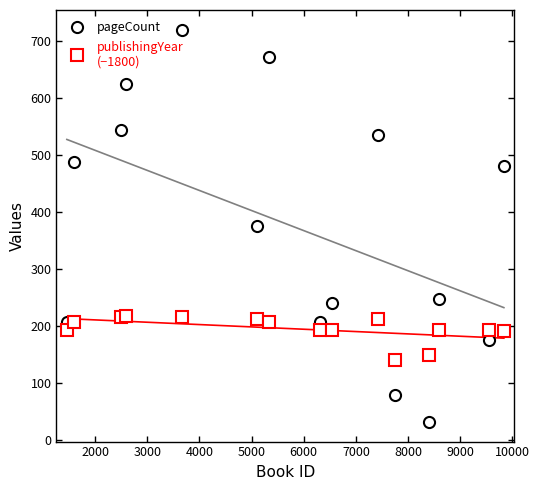

Is this an area chart (filled region under the line)?

No